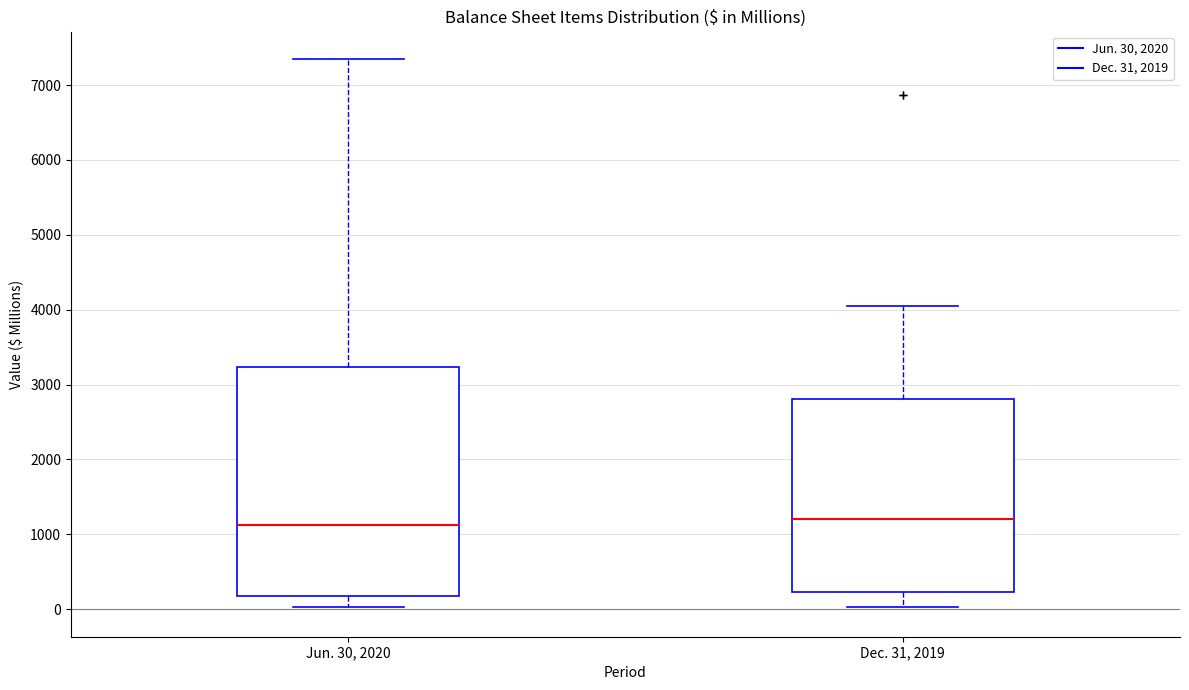

Which box is the tallest, from its lower edge to its upper edge?

Jun. 30, 2020